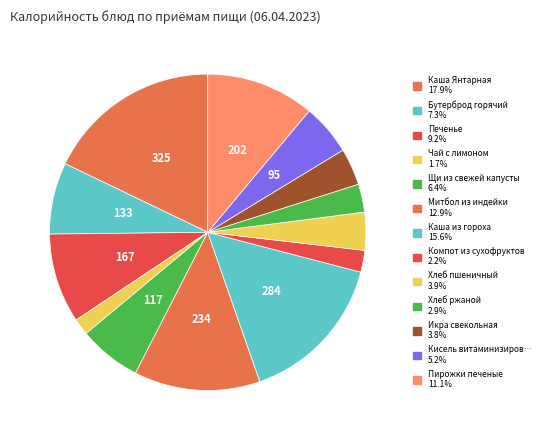

Count the number of slices in the pie.

13